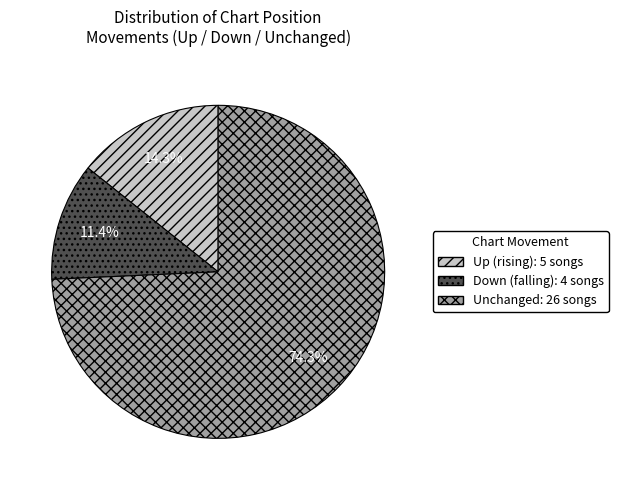

Is there any slice that represents more than half of the pie?

Yes